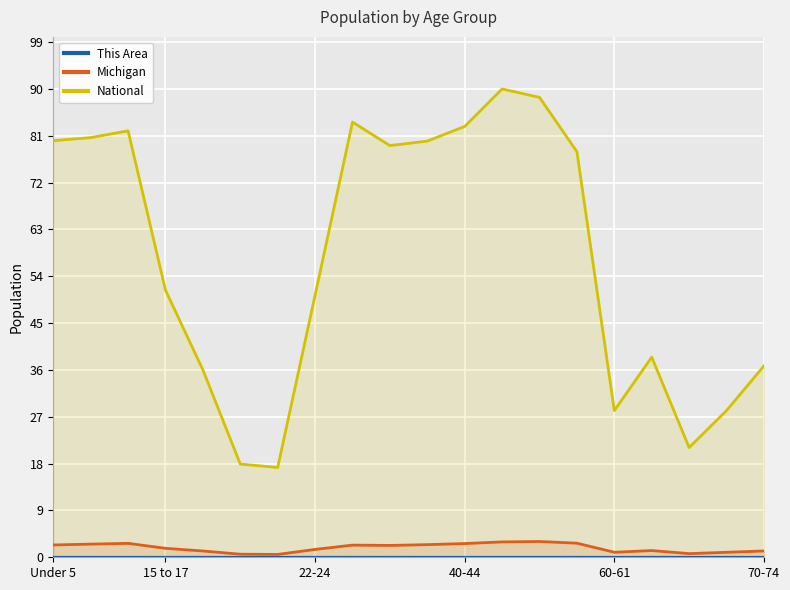

True or false: National and Michigan cross at least once.

False